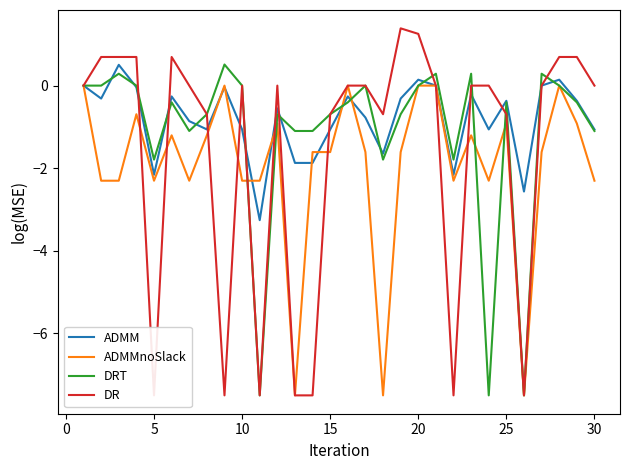

What is the minimum value for ADMM?

-3.3